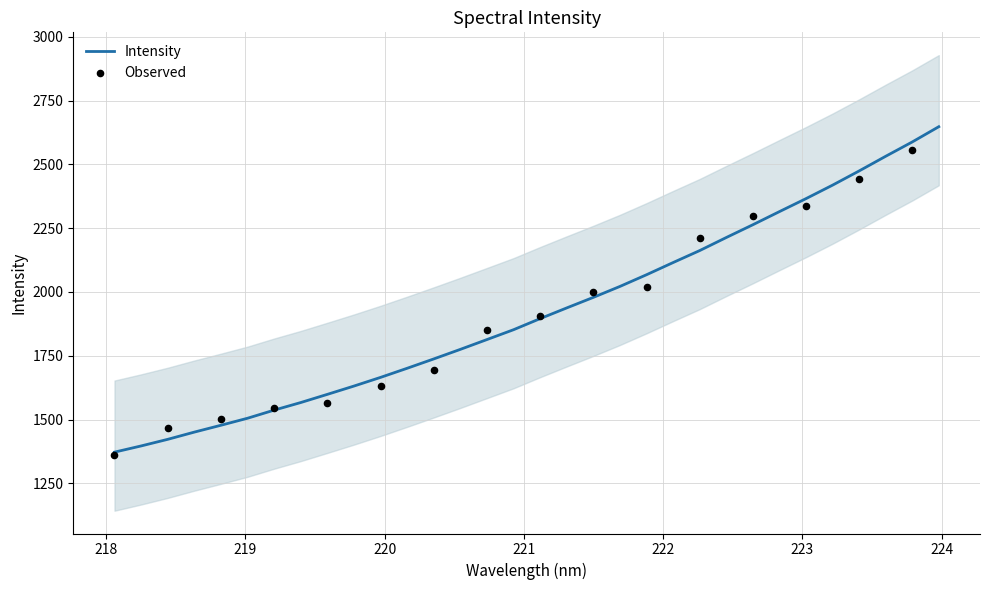

What is the change in value from 219.9712 to 223.408?

+809.4